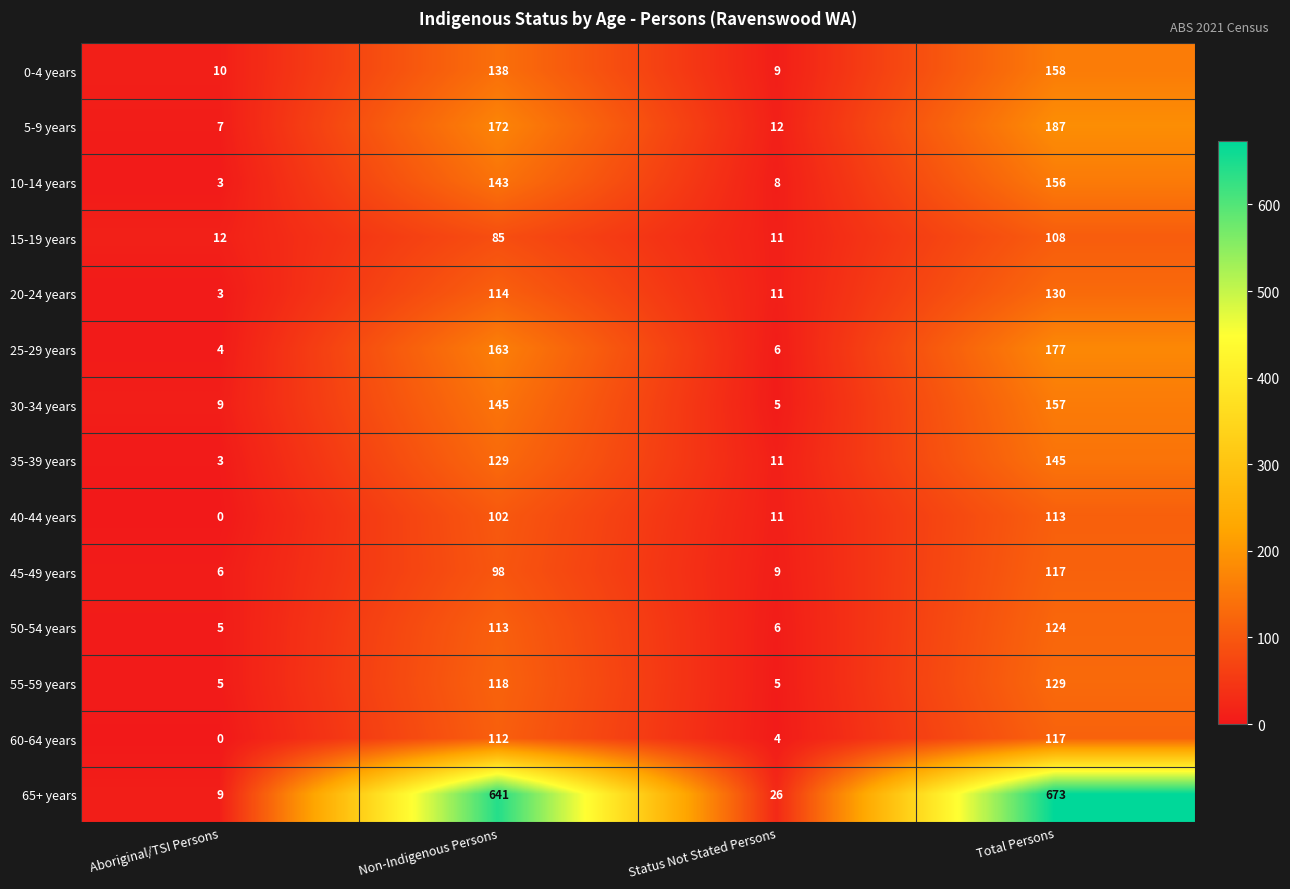

Where is 45-49 years nearest to the value 61?

Non-Indigenous Persons